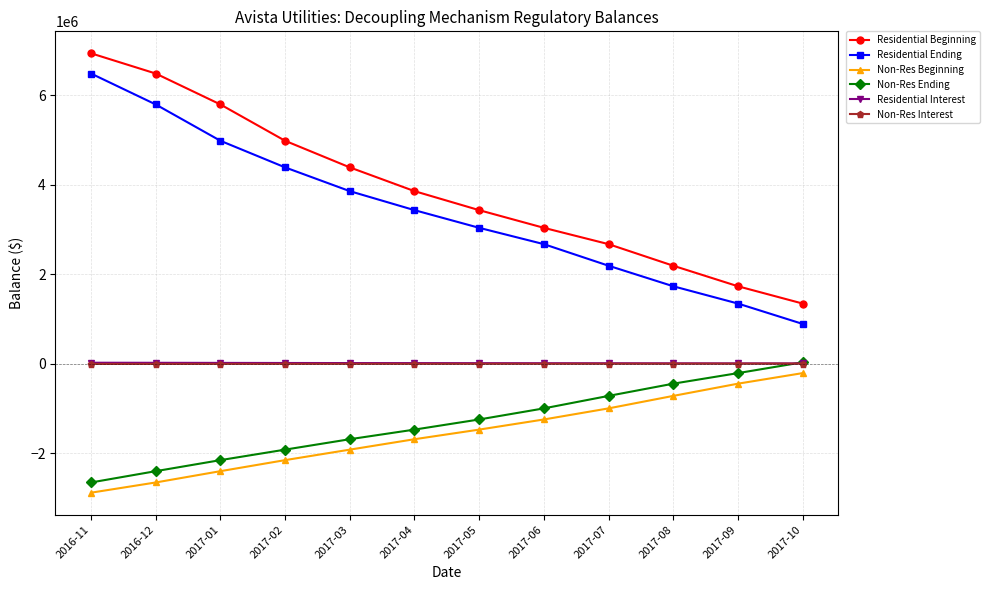

What position from the left is 2017-06?

8